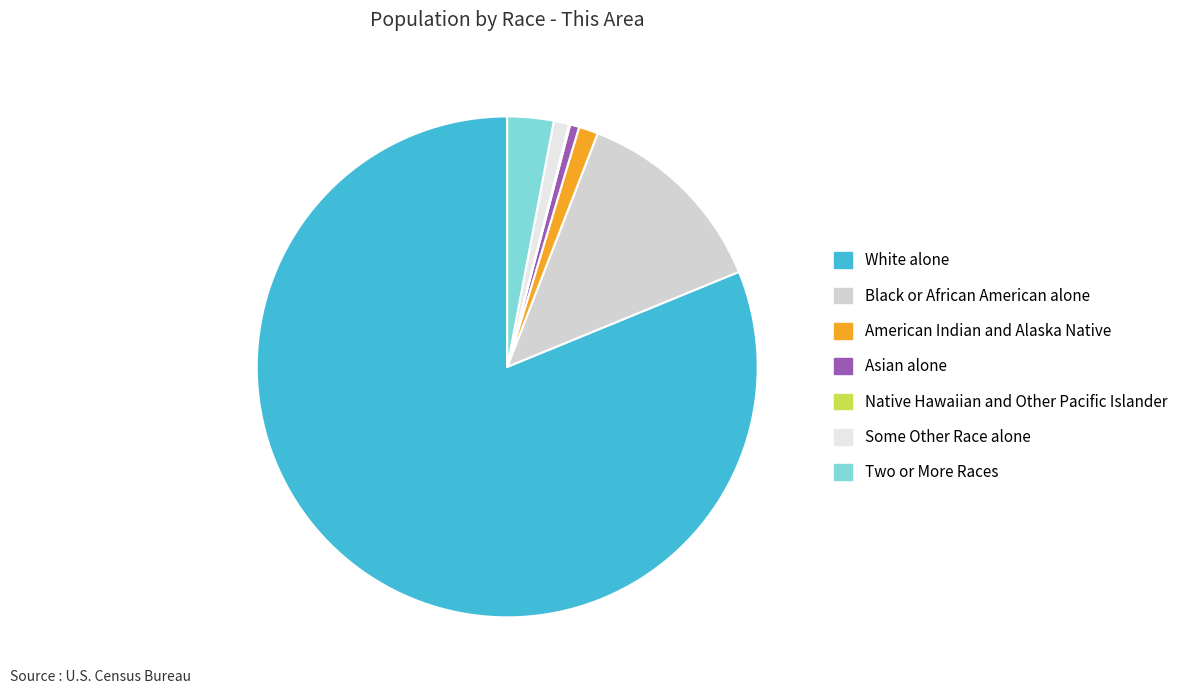

Which slice is the smallest?

Native Hawaiian and Other Pacific Islander